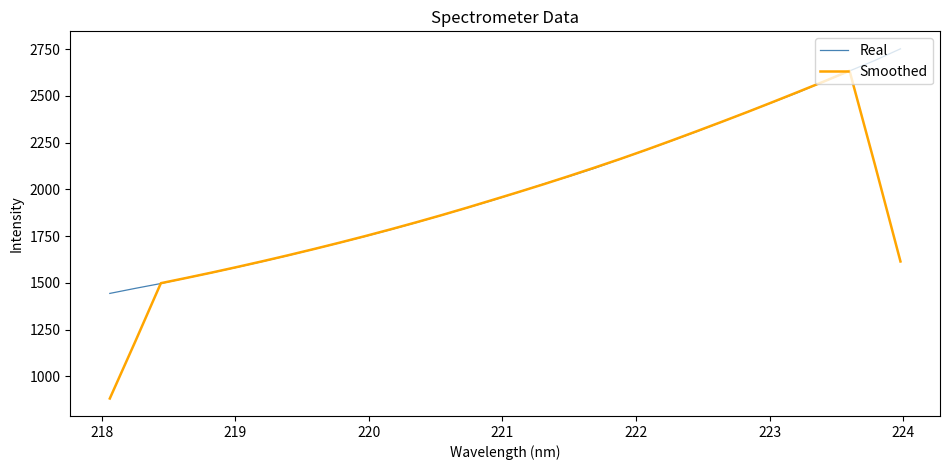

Which series has the widest spread of values?

Smoothed